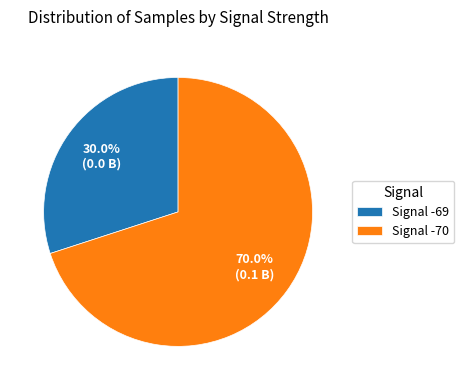

Is Signal -69 the majority of the pie?

No